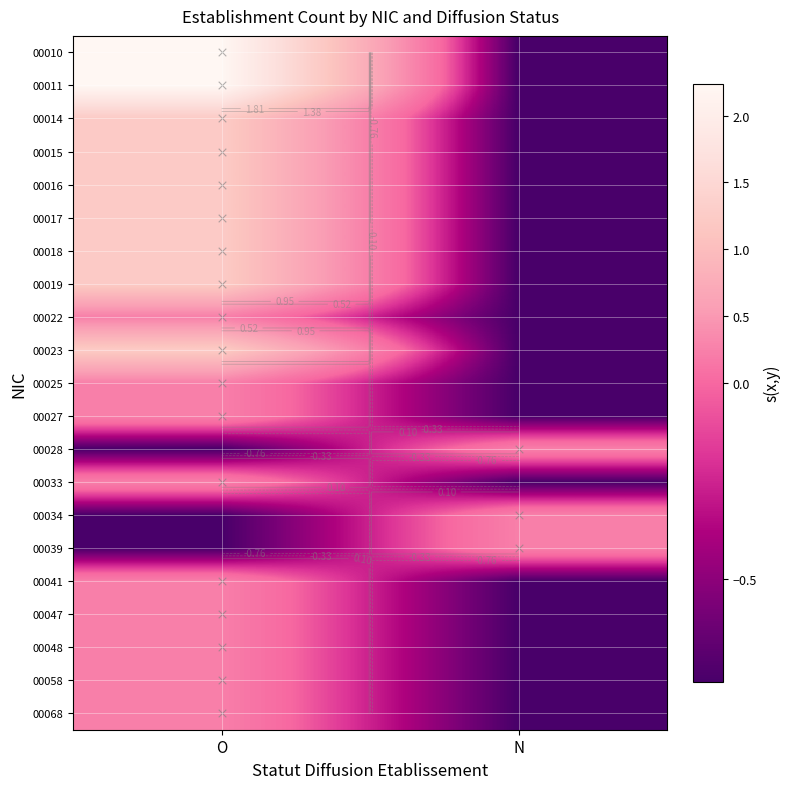

Which category has the highest value across all series?

O